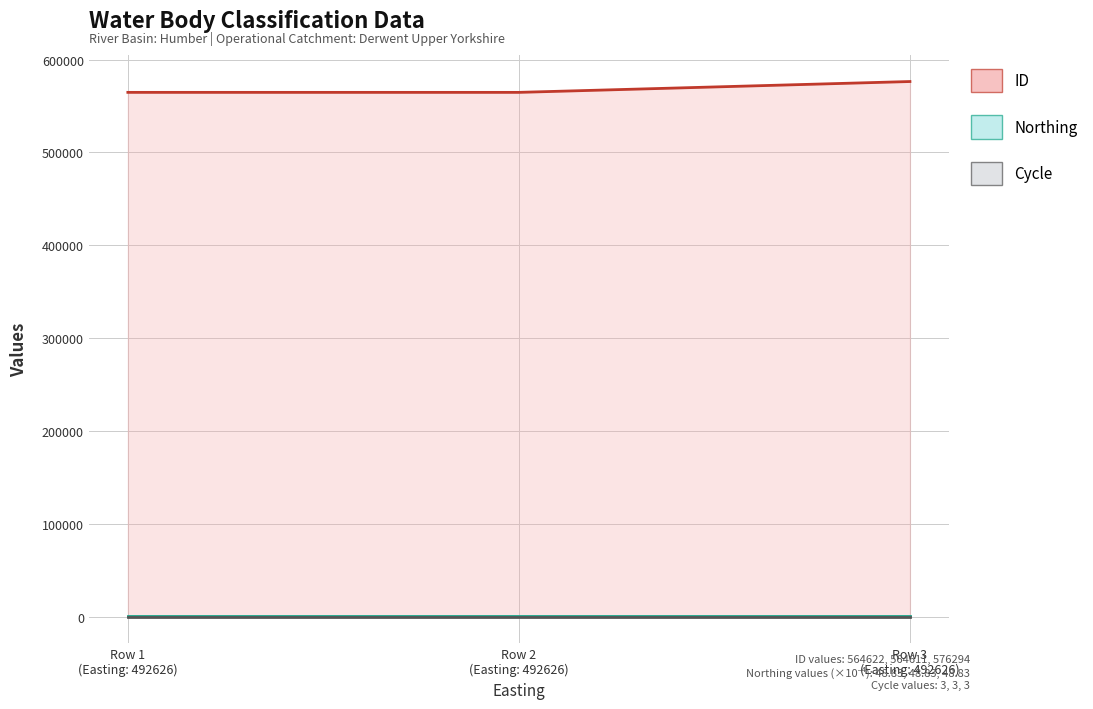

What is the value of the ID point at the 3rd from the left?

576294.0